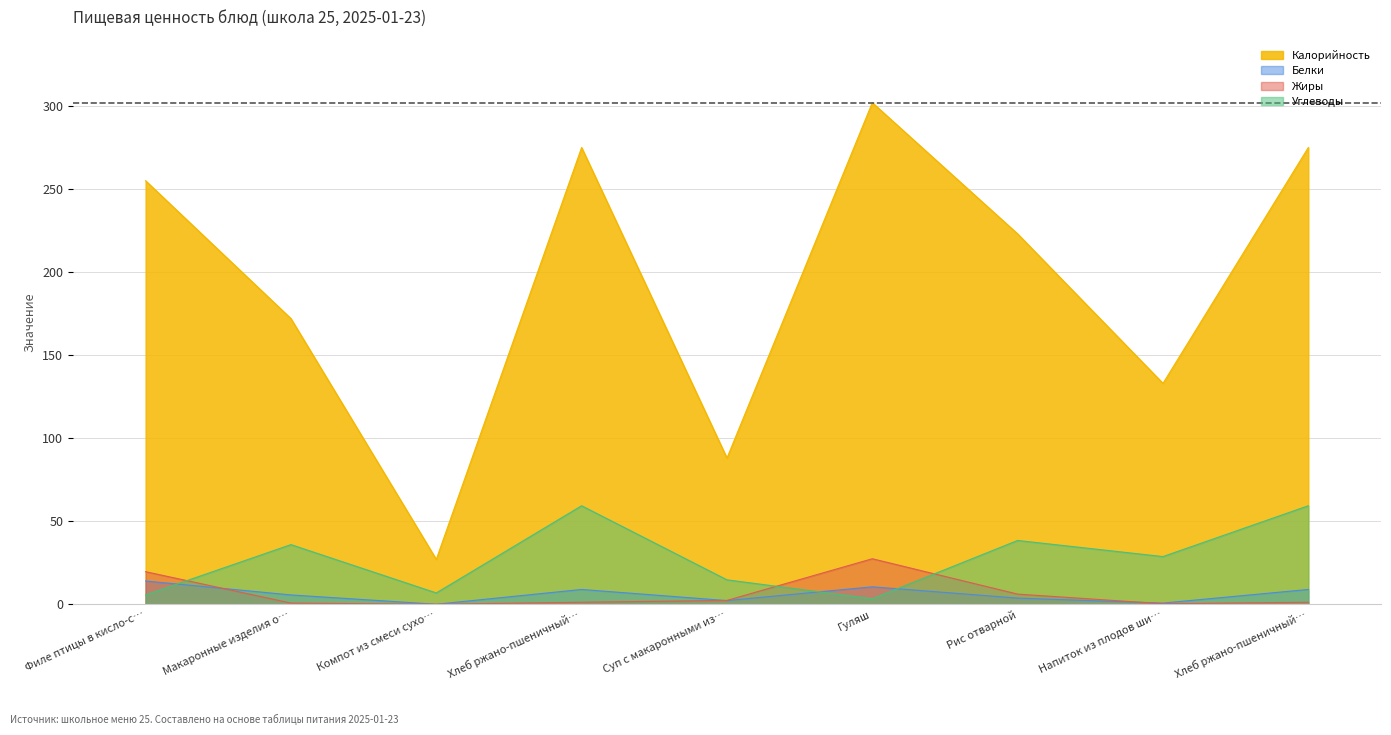

What is the total value across all series at Гуляш?

343.2